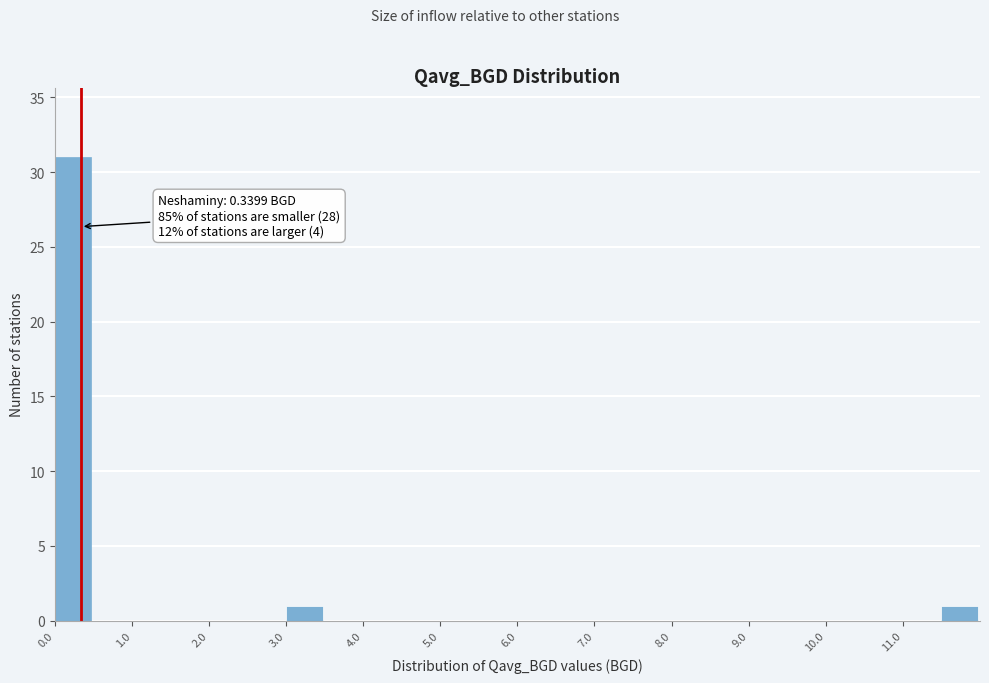

Over which range of the x-axis is the bar tallest?

0.0 to 0.5